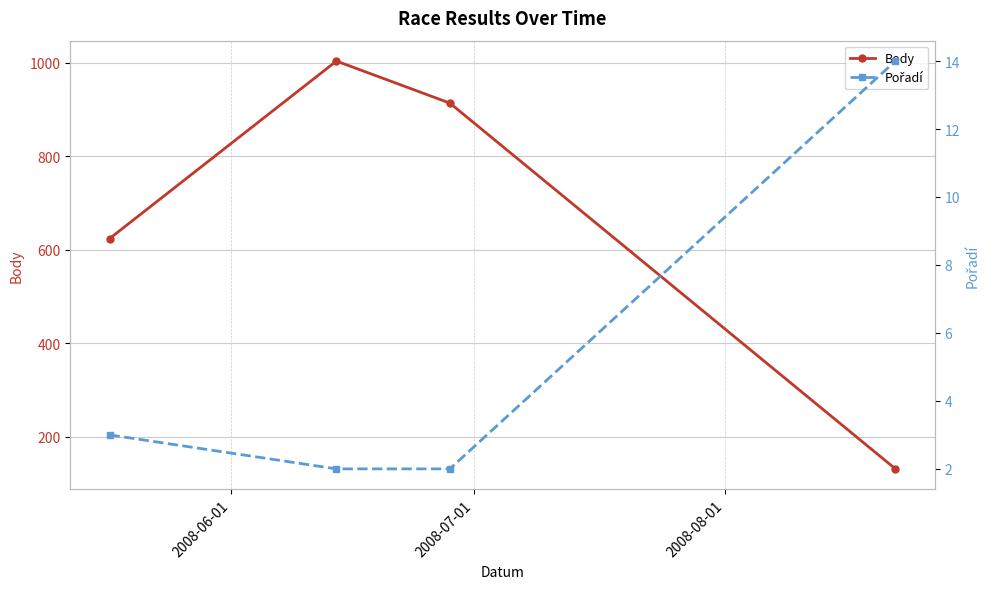

Rank the series by their average value, from lowest to highest.

Pořadí, Body